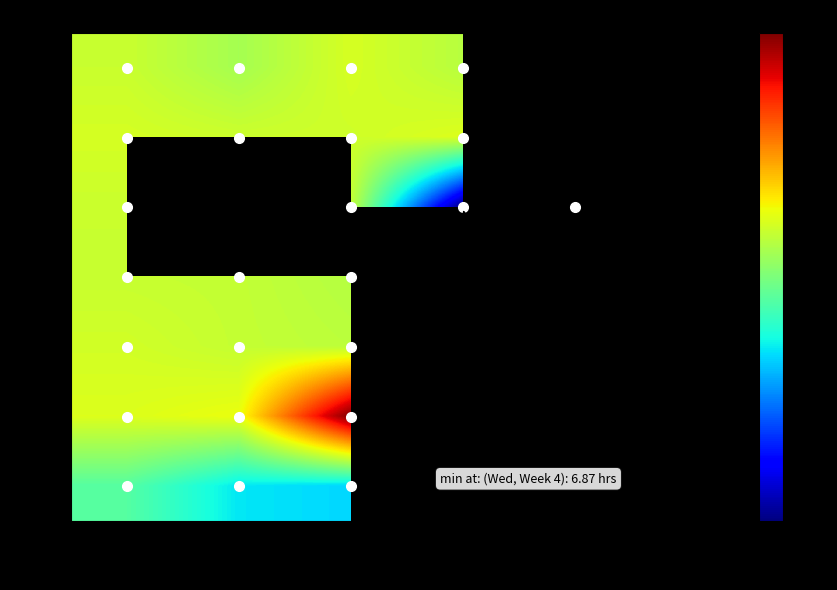

What is the smallest value displayed?

6.9